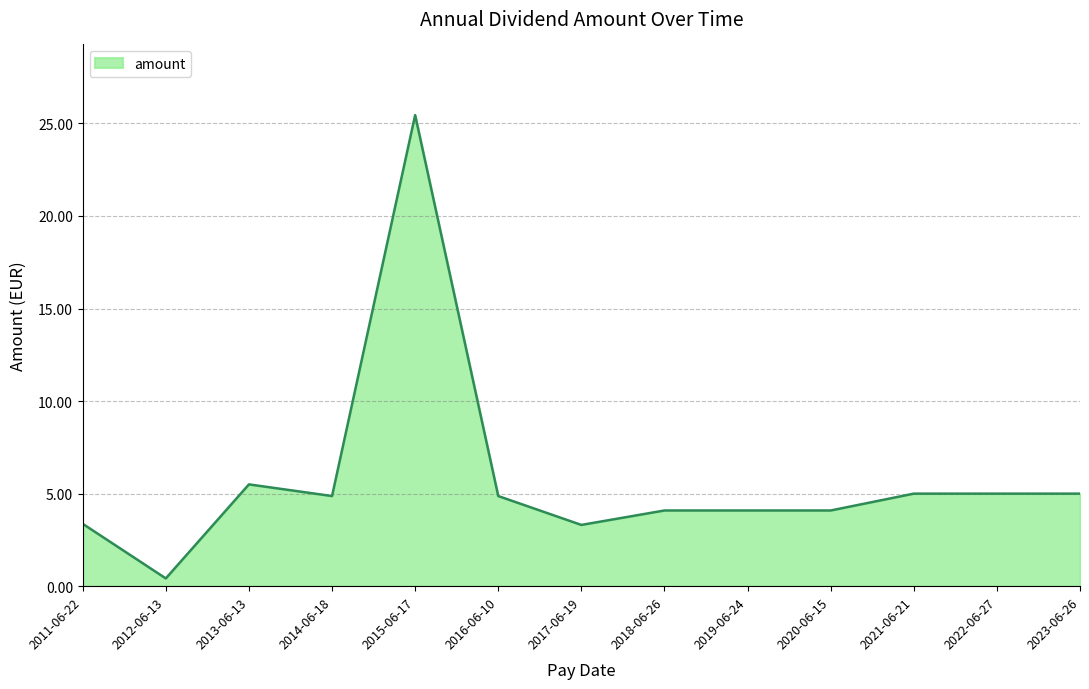

True or false: the data has more than 1 interior local peaks.

True